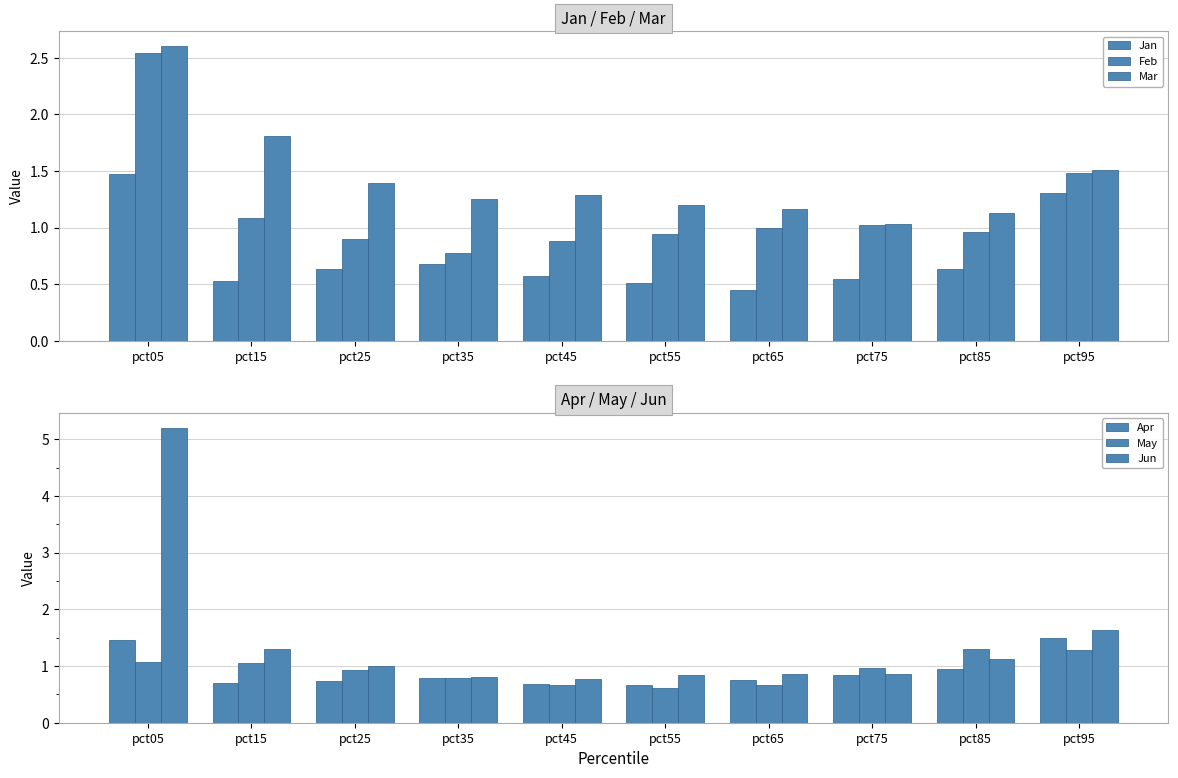

List the labels in order of Jun value, smallest first.

pct45, pct35, pct55, pct75, pct65, pct25, pct85, pct15, pct95, pct05